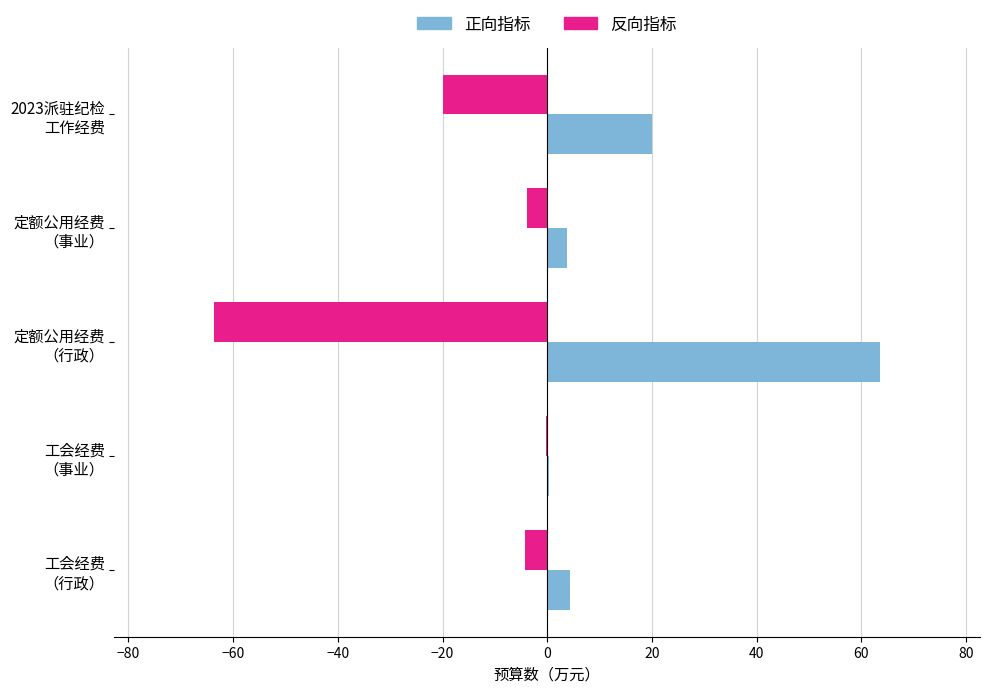

What is the sum of all 正向指标 values?

92.0